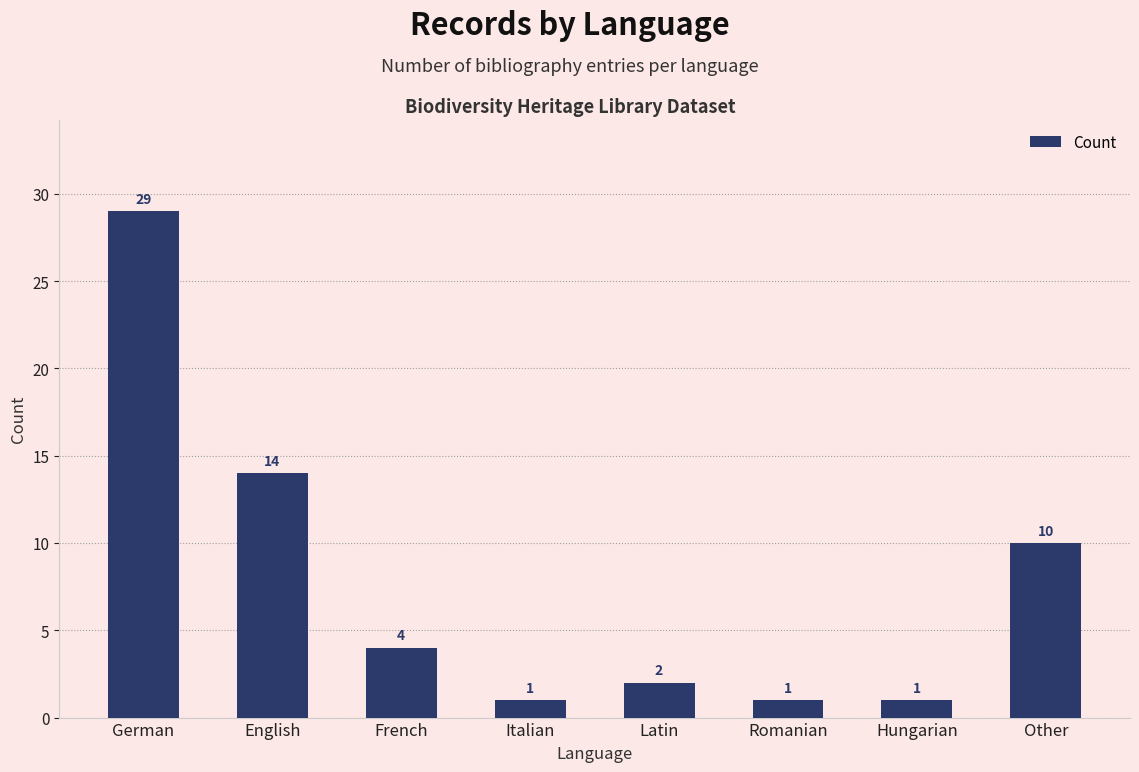

What is the label of the 1st bar from the right?

Other